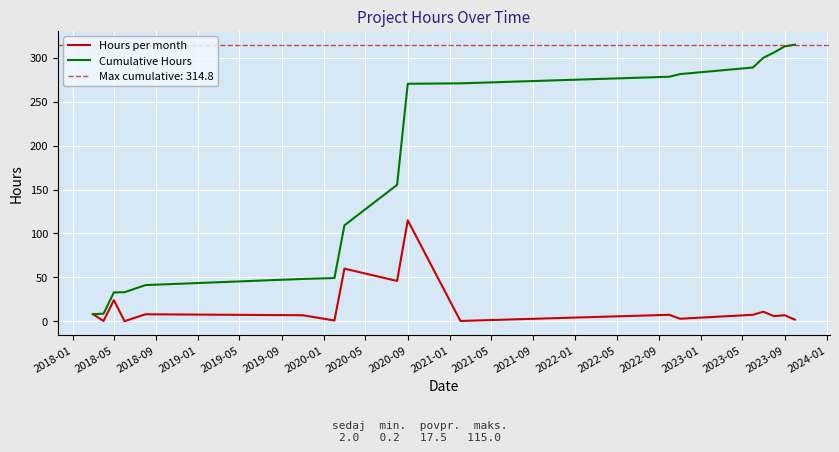

List the series in order of their peak value, highest first.

Cumulative Hours, Hours per month